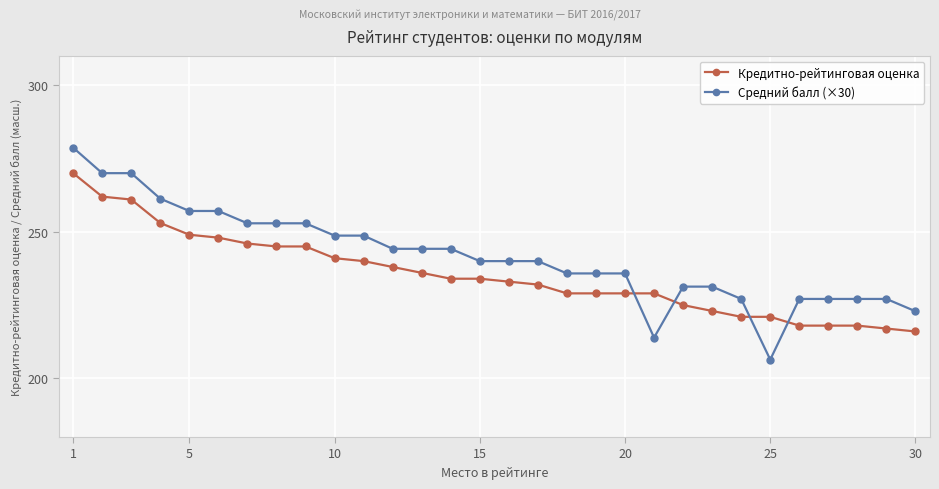

What is the smallest value displayed?

206.4